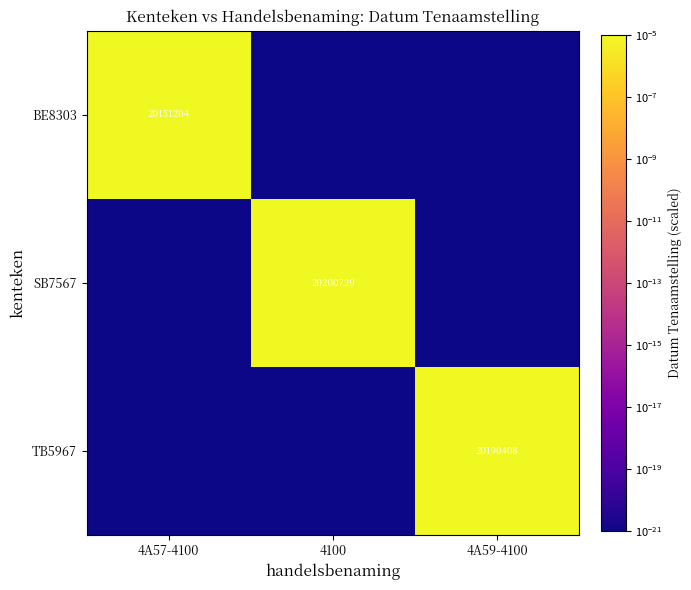

Is it true that BE8303 equals 36243236.7 at 4A57-4100?

False